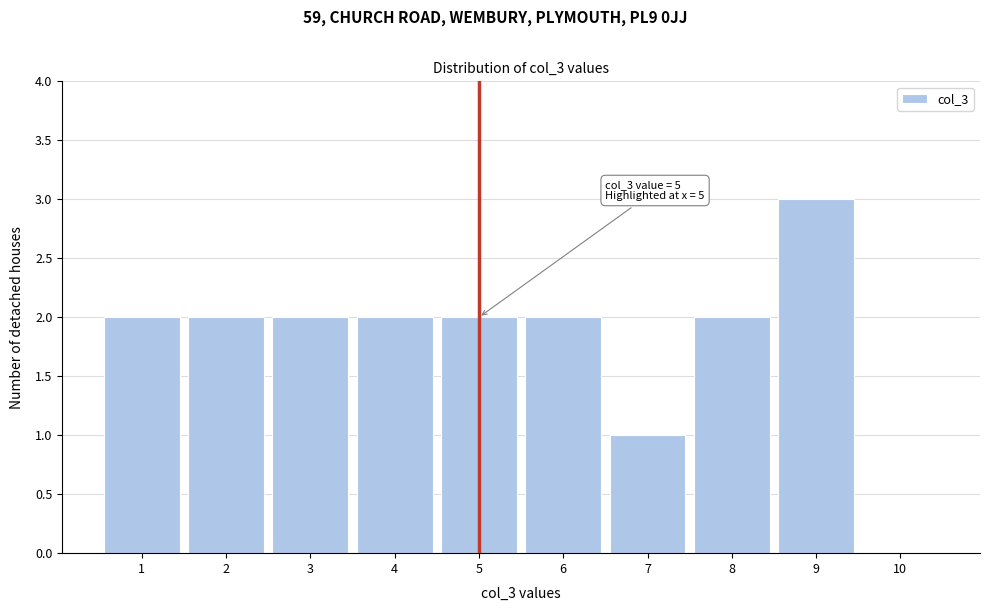

Over which range of the x-axis is the bar tallest?

8.5 to 9.5